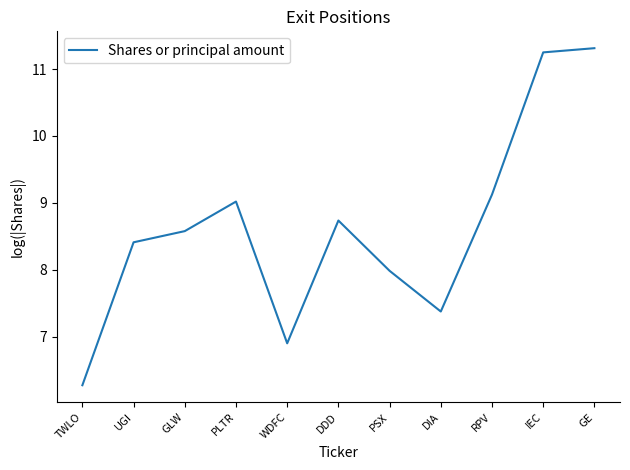

At which label does the data first exceed 8?

UGI